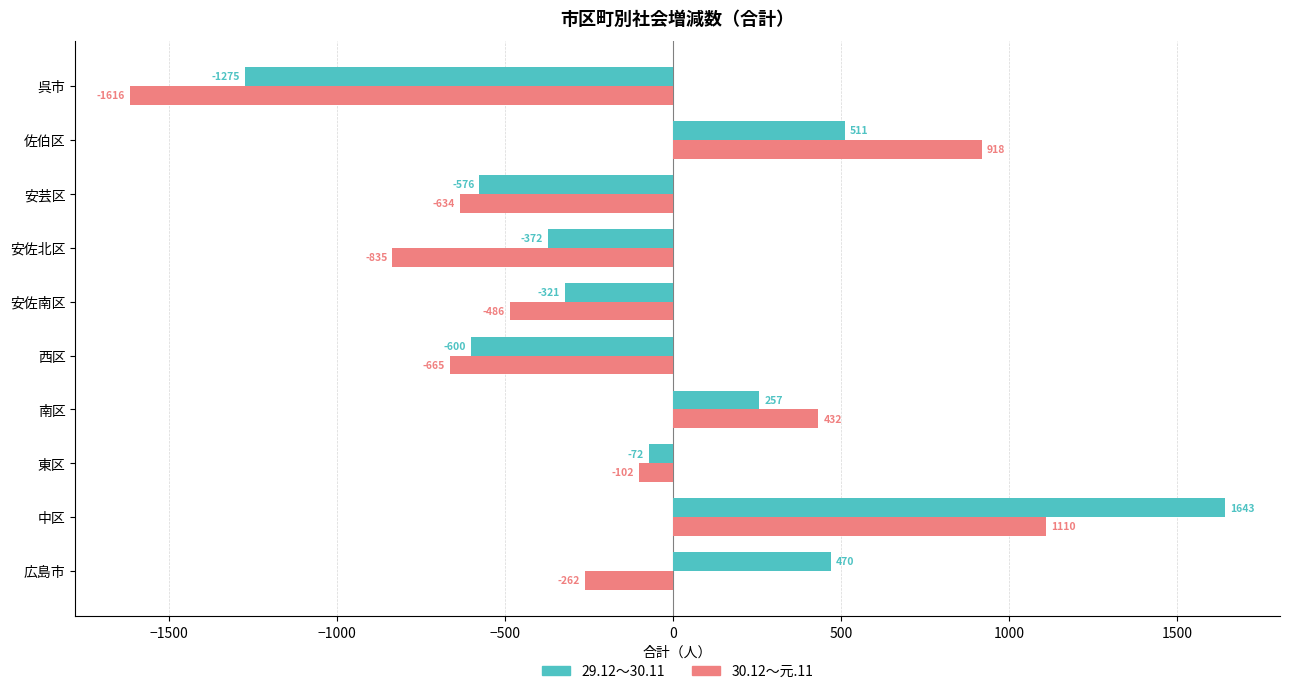

Which label corresponds to the largest value in the chart?

中区